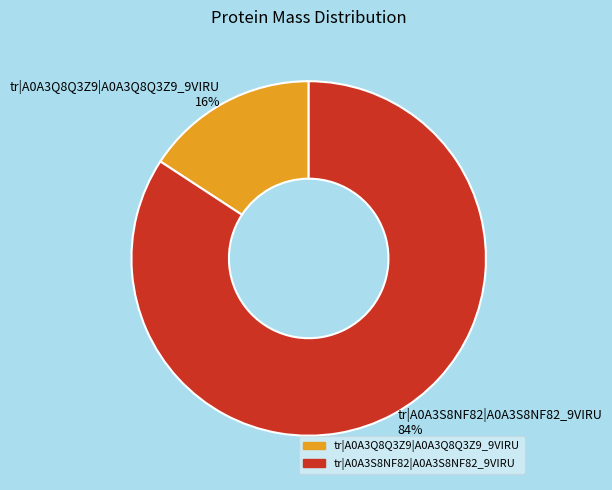

Which category has the biggest portion of the pie?

tr|A0A3S8NF82|A0A3S8NF82_9VIRU